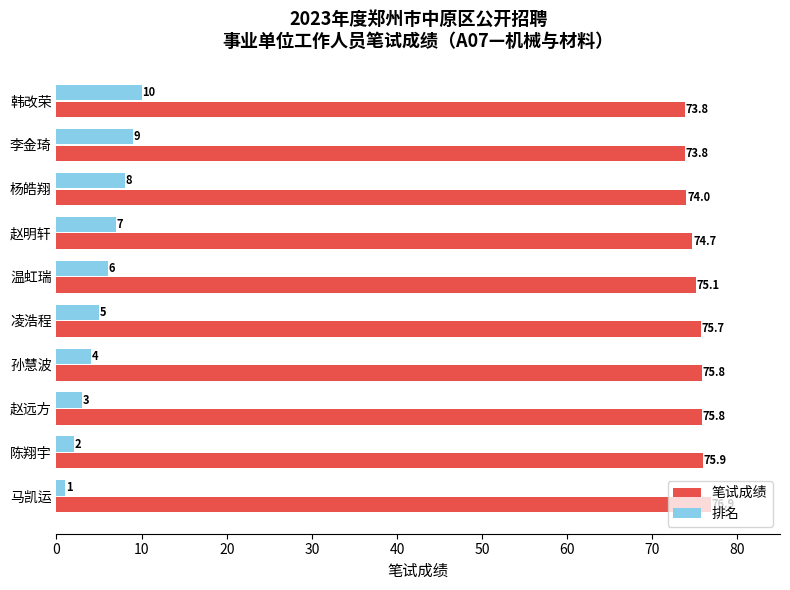

Which series has the widest spread of values?

排名